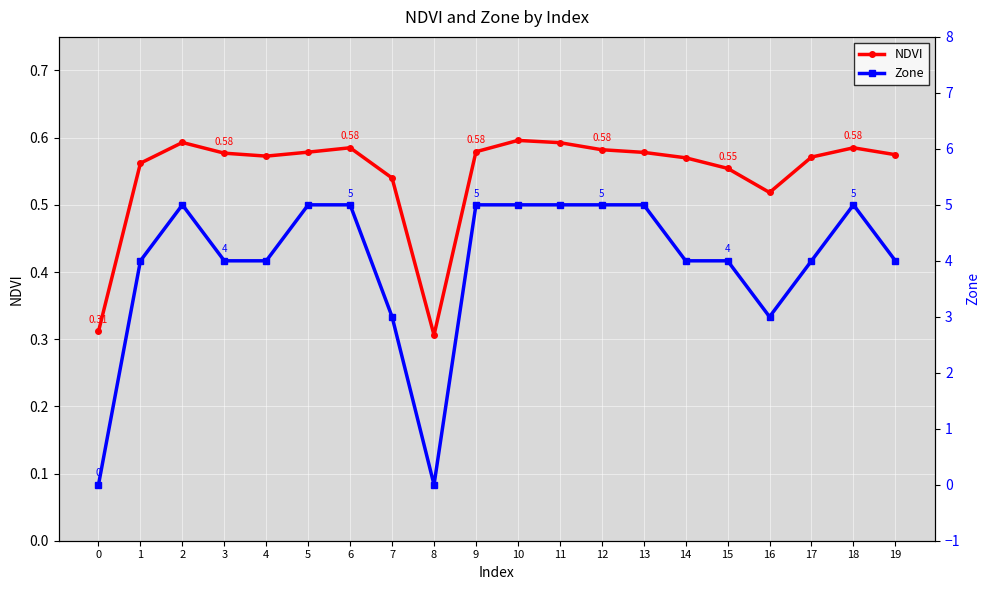

What are all the series names shown in the legend?

NDVI, Zone